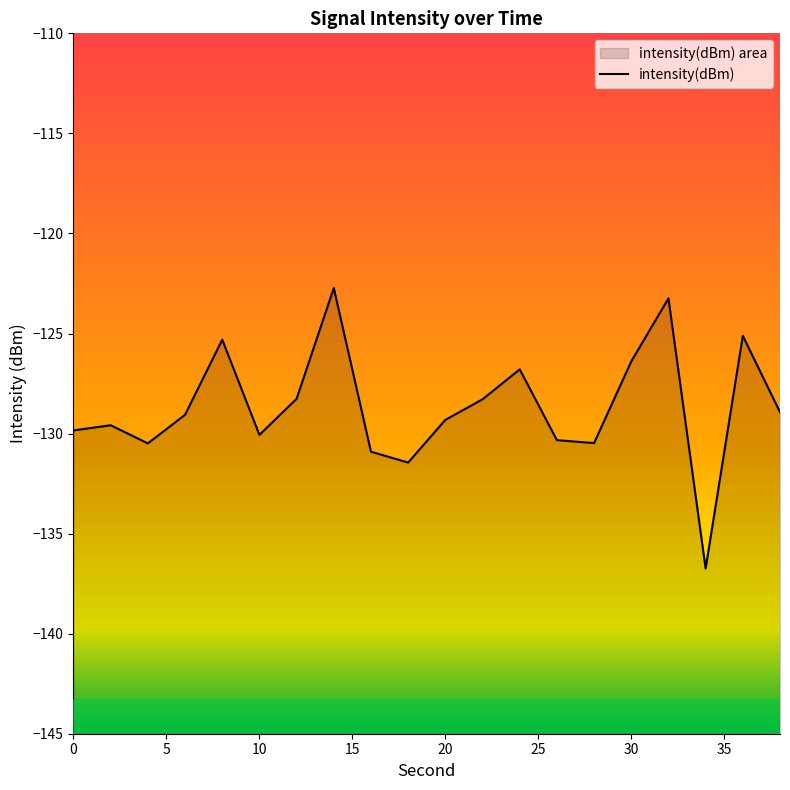

What is the label of the 5th point from the left?

20